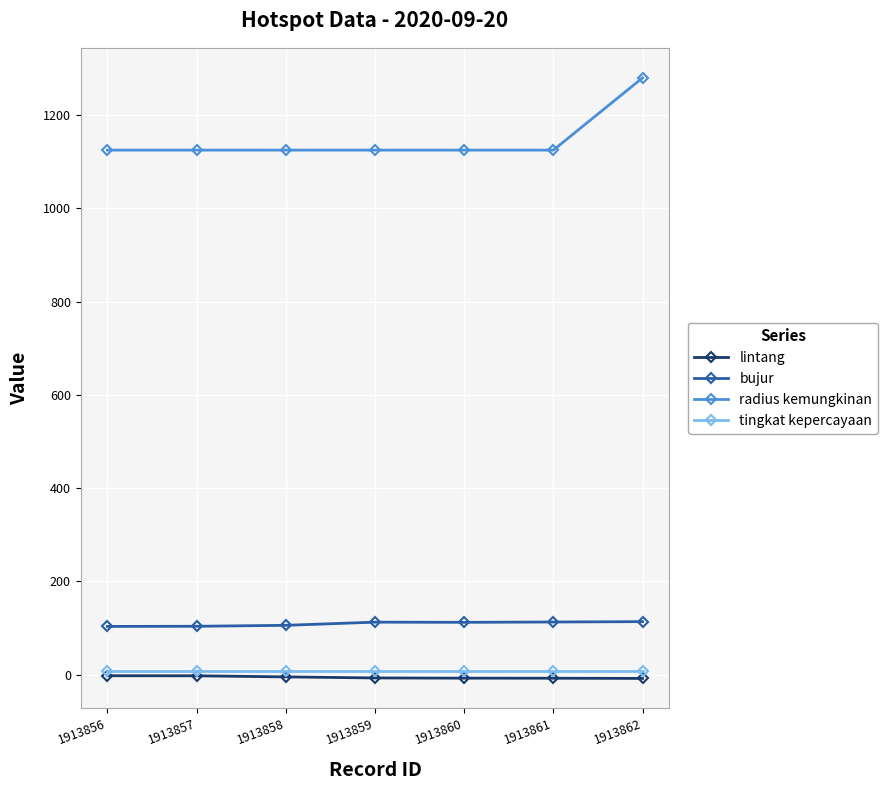

What is the greatest value displayed?

1280.0